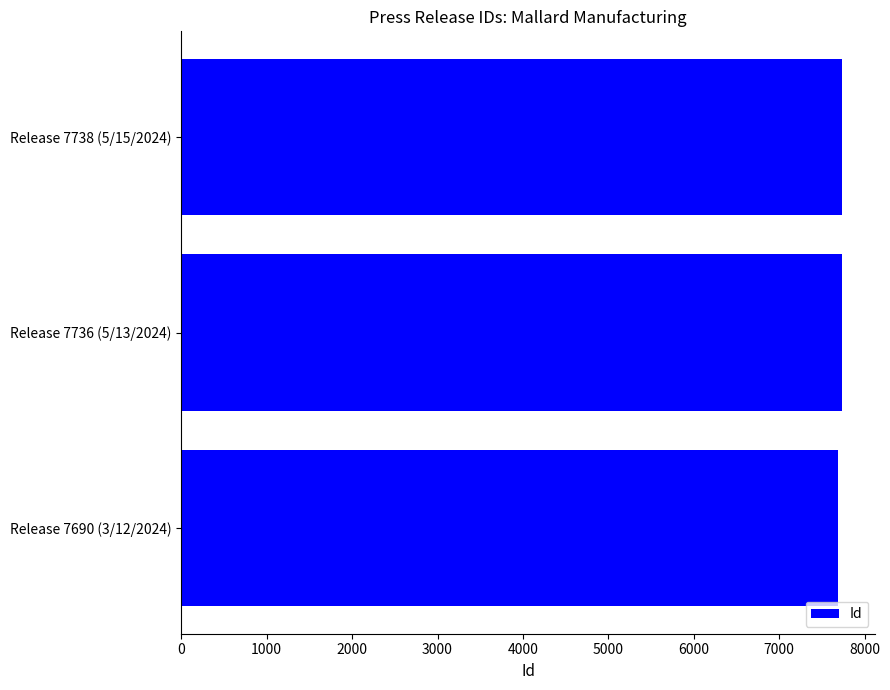

What is the label of the 1st bar from the top?

Release 7738 (5/15/2024)